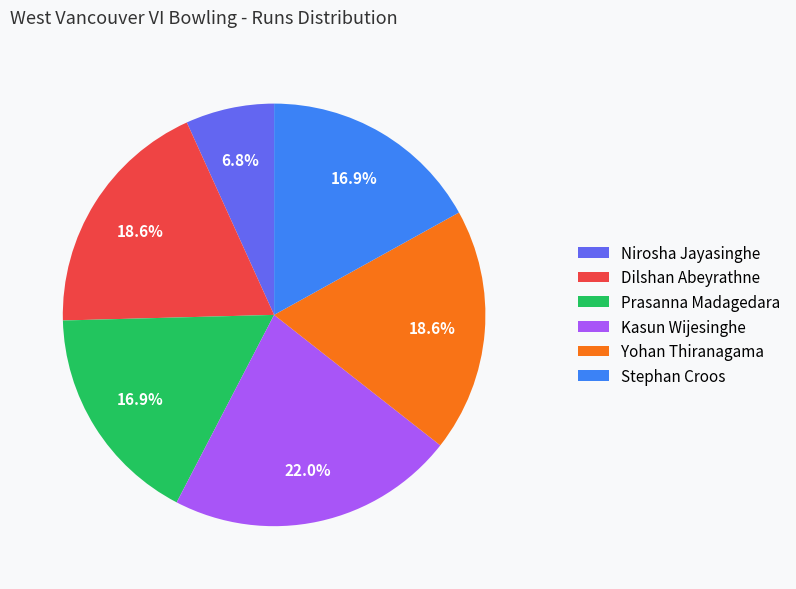

What is the smallest slice in the pie chart?

Nirosha Jayasinghe